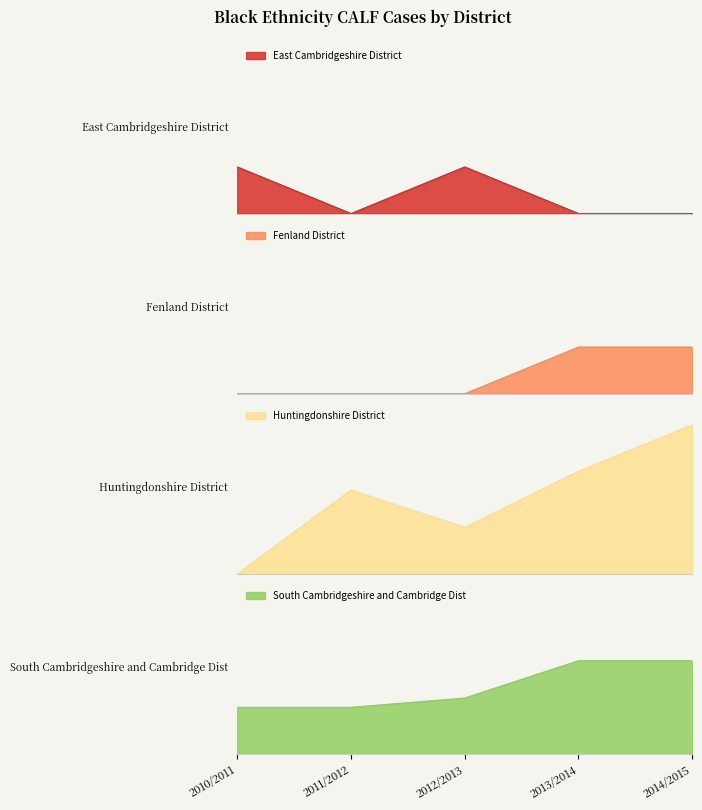

True or false: East Cambridgeshire District and Fenland District cross at least once.

True